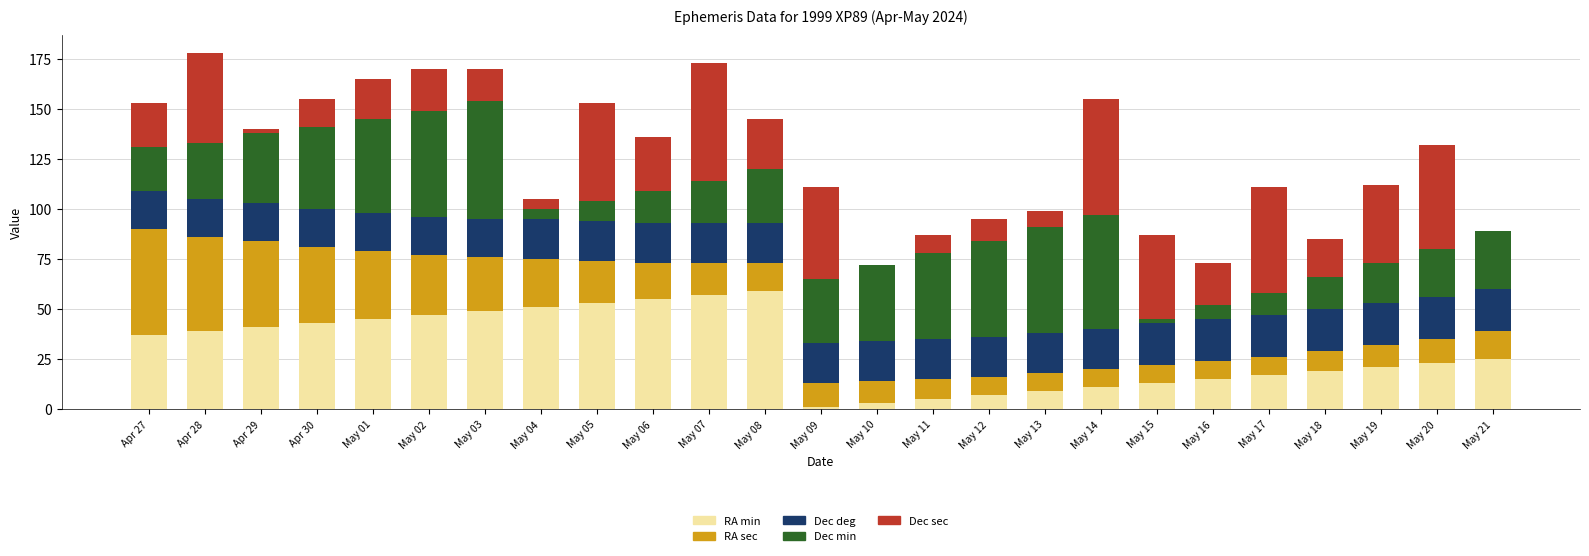

Is it true that RA min equals 11 at May 14?

True